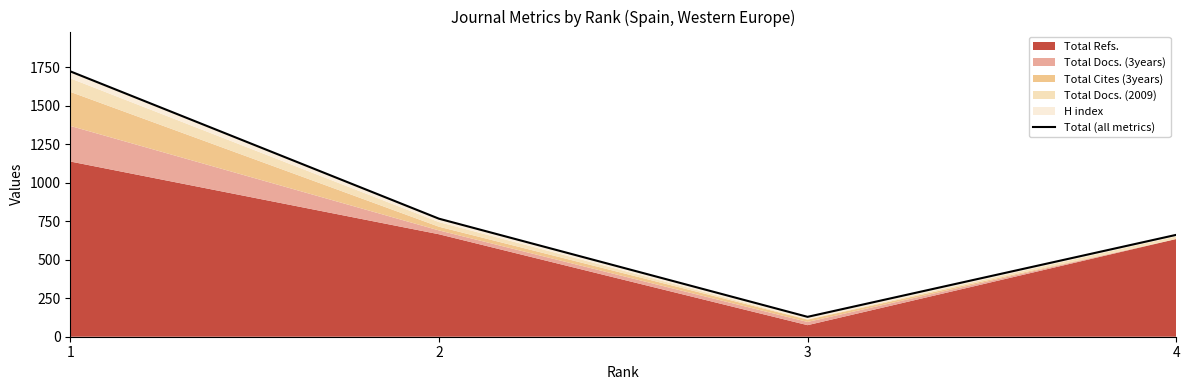

Rank the categories by value from highest to lowest.

1, 2, 4, 3